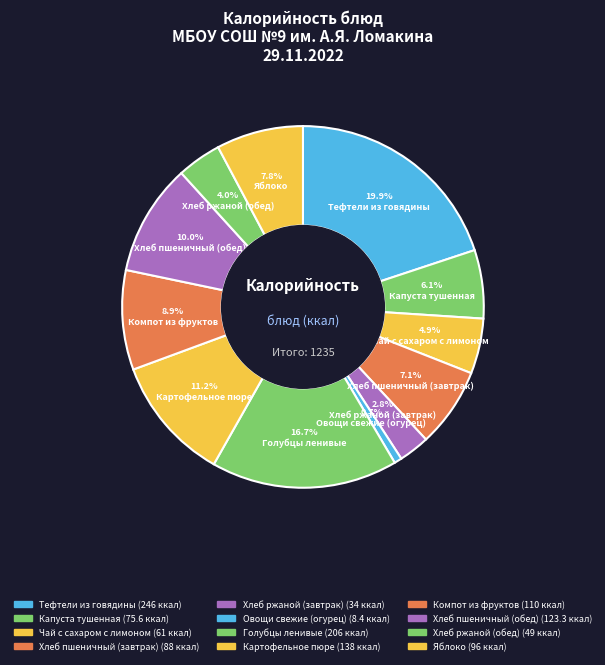

What percentage is the Тефтели из говядины slice, to the nearest percent?

20%